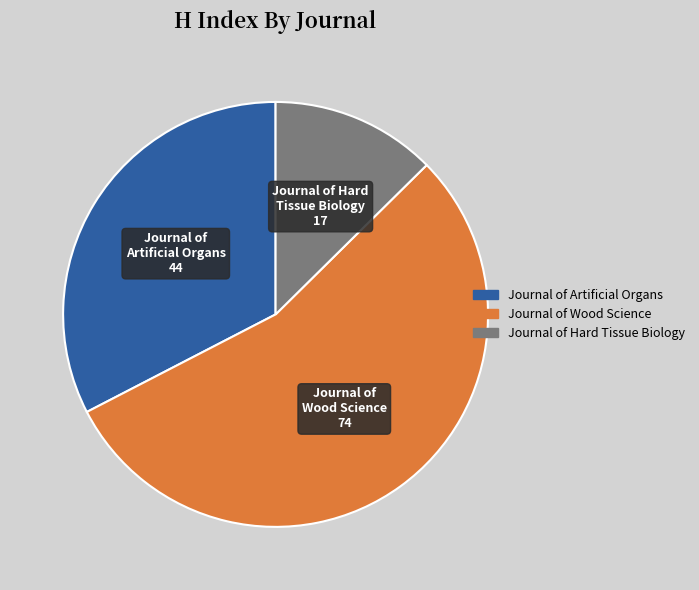

Rank the categories by value from lowest to highest.

Journal of Hard Tissue Biology, Journal of Artificial Organs, Journal of Wood Science